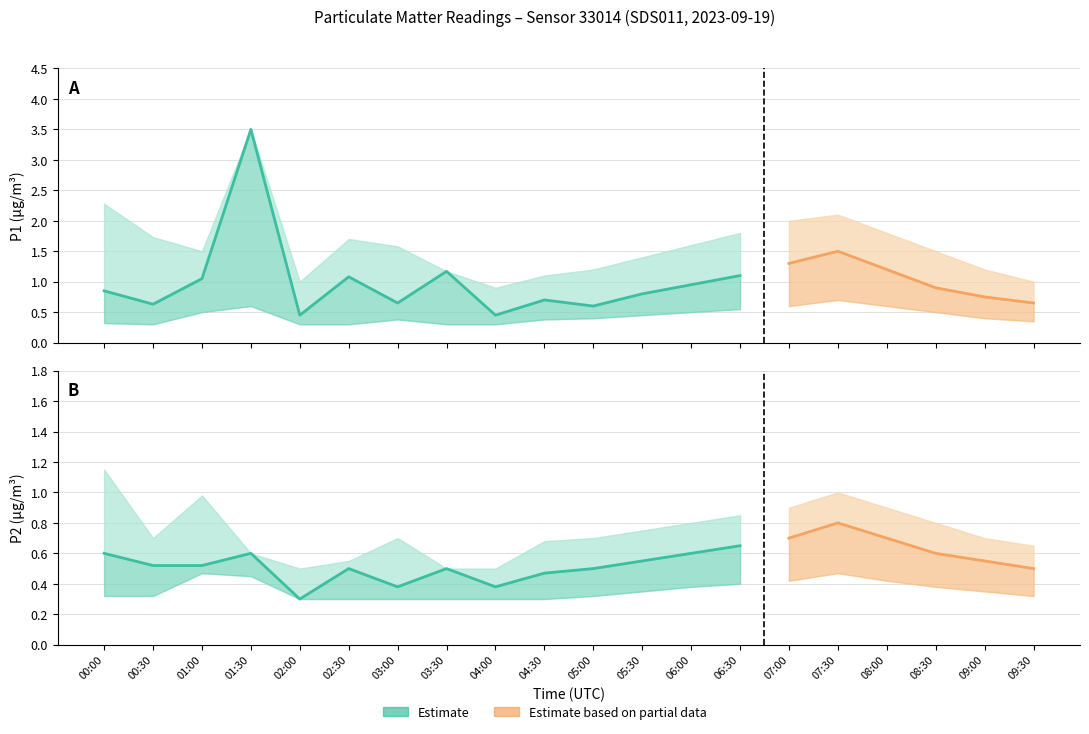

At which category is the sum across all series the highest?

01:30